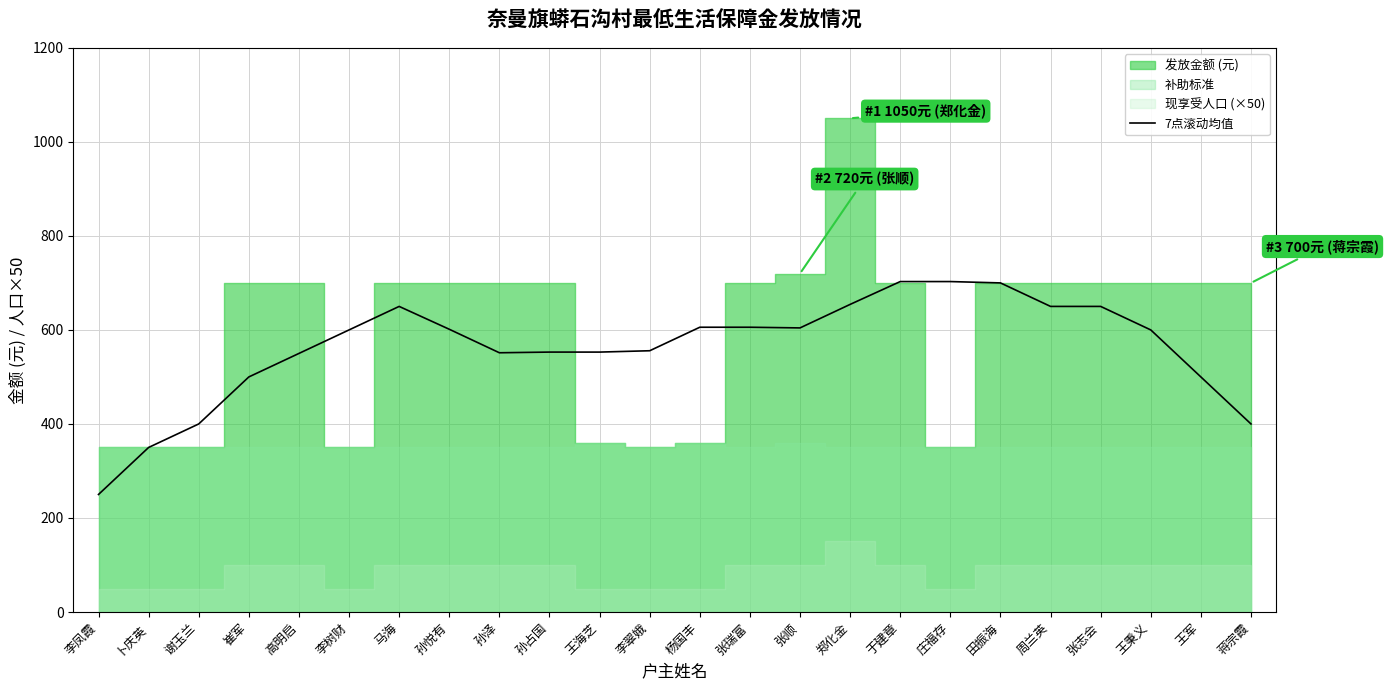

What is the difference between the second highest and minimum values?

452.9